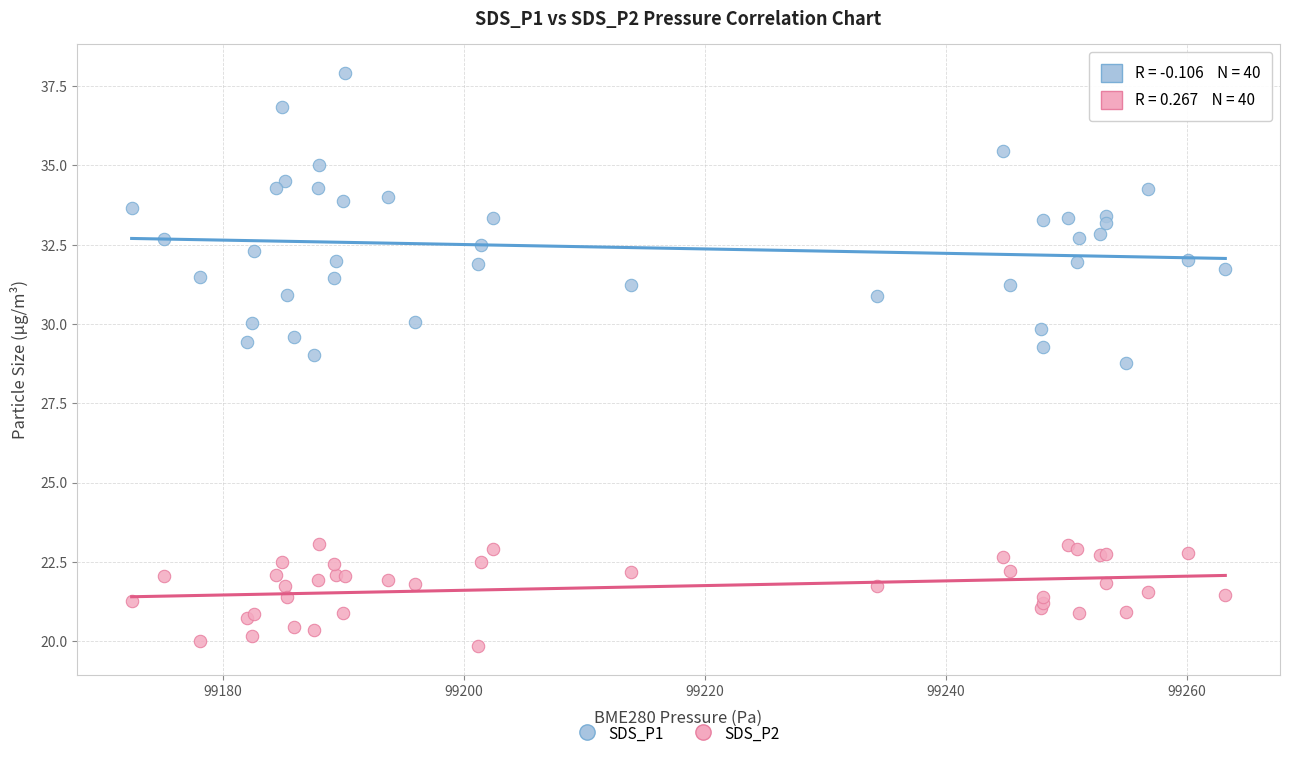

What is the X range (max minus min) for the scatter plot?

90.8